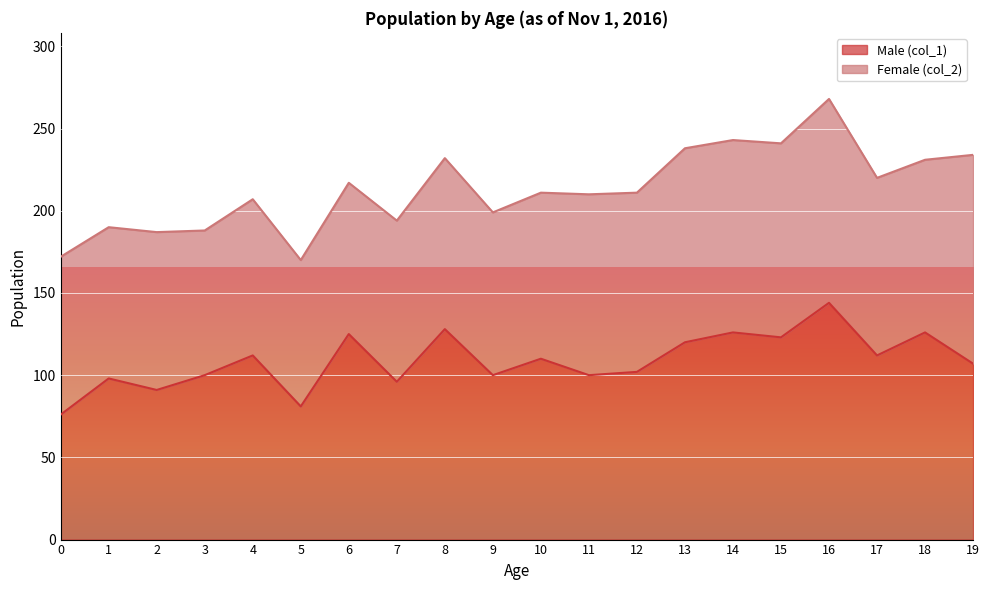

What is the greatest value displayed?

144